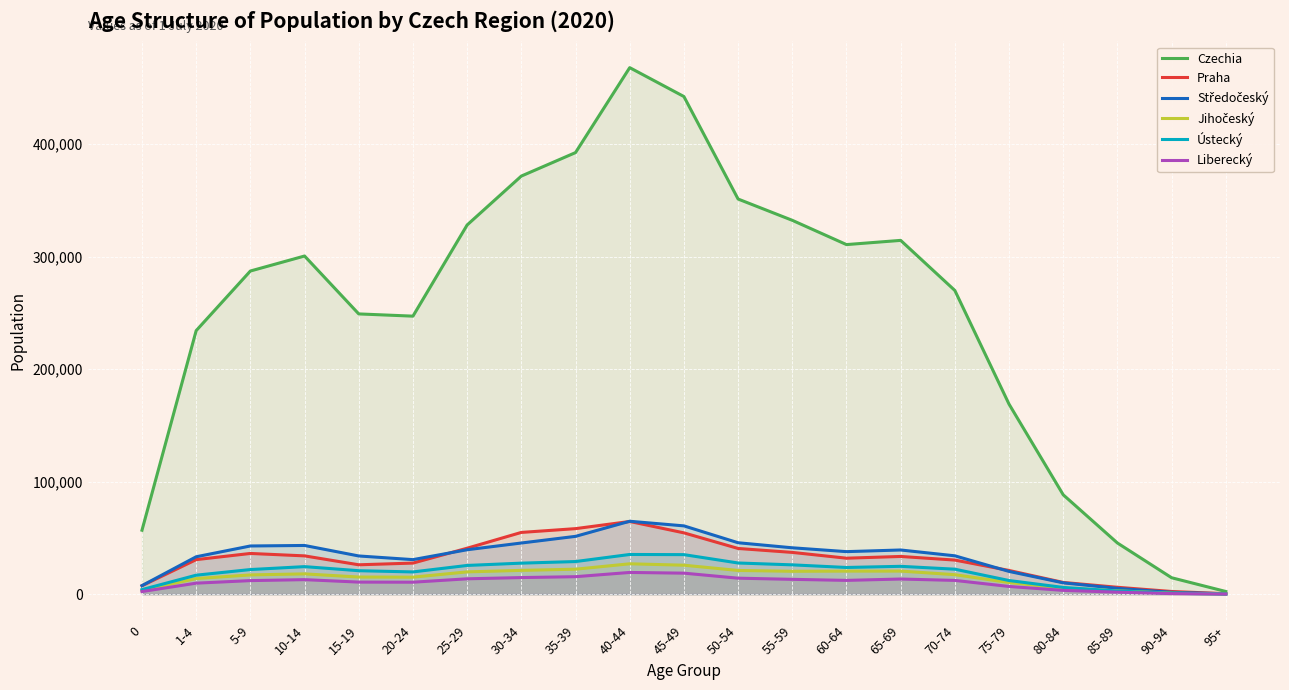

True or false: Czechia has a value of 392355 at 35-39.

True